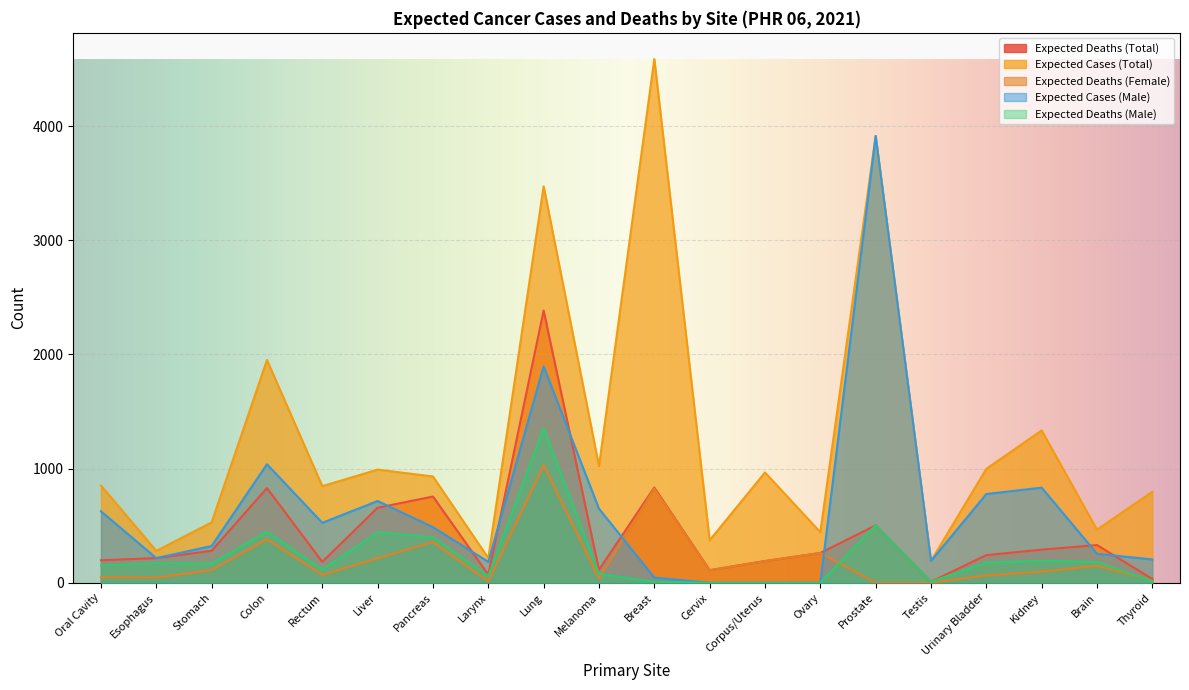

True or false: Expected Cases (Total) and Expected Deaths (Male) intersect in this chart.

False